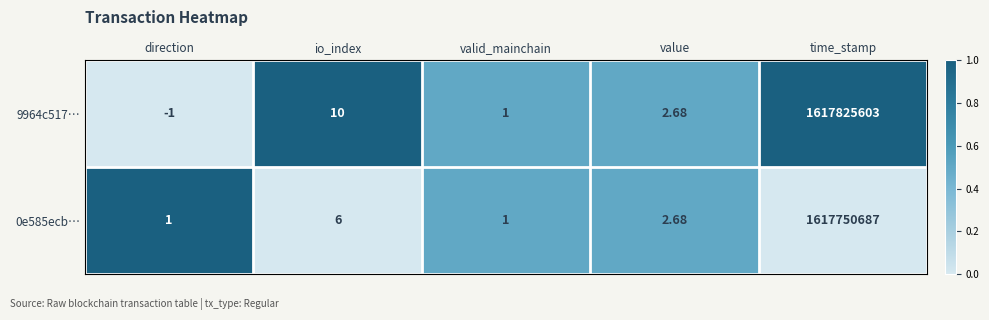

At how many categories does at least one series exceed 0?

5